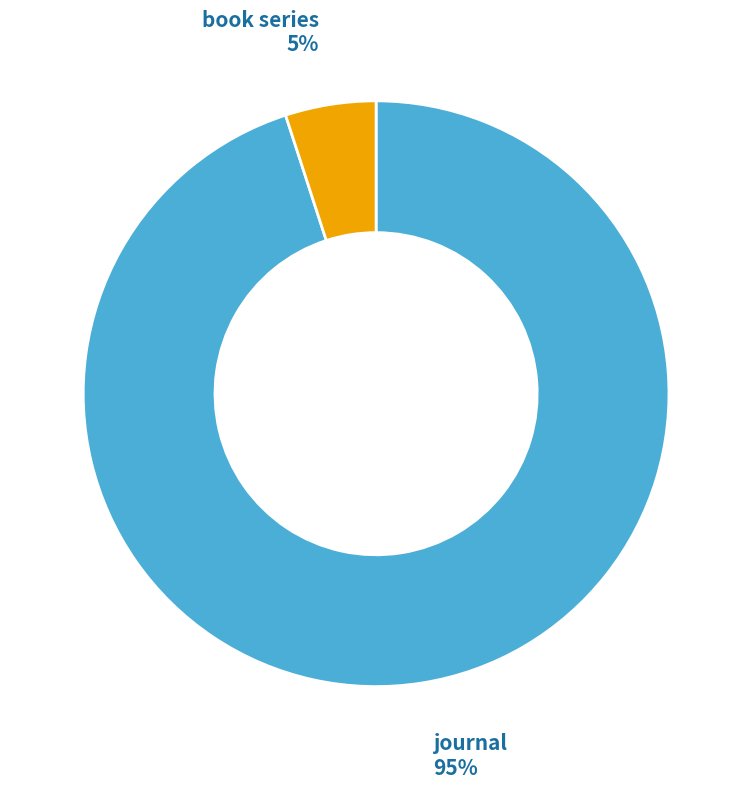

Which has a higher value, journal or book series?

journal